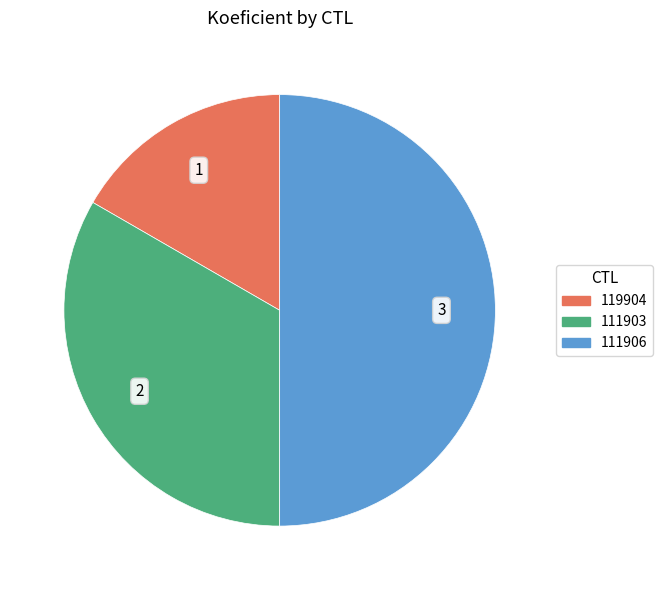

What is the ratio of the value at 119904 to the value at 111906?

0.3